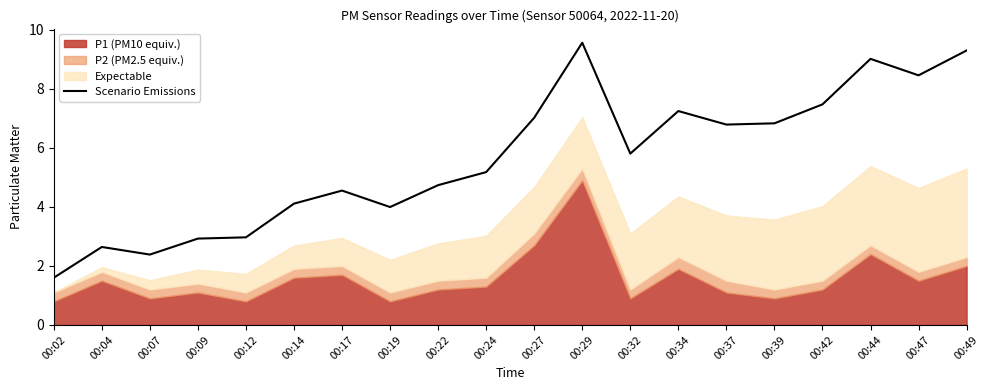

Rank the categories by value from highest to lowest.

00:29, 00:49, 00:44, 00:47, 00:42, 00:34, 00:27, 00:39, 00:37, 00:32, 00:24, 00:22, 00:17, 00:14, 00:19, 00:12, 00:09, 00:04, 00:07, 00:02